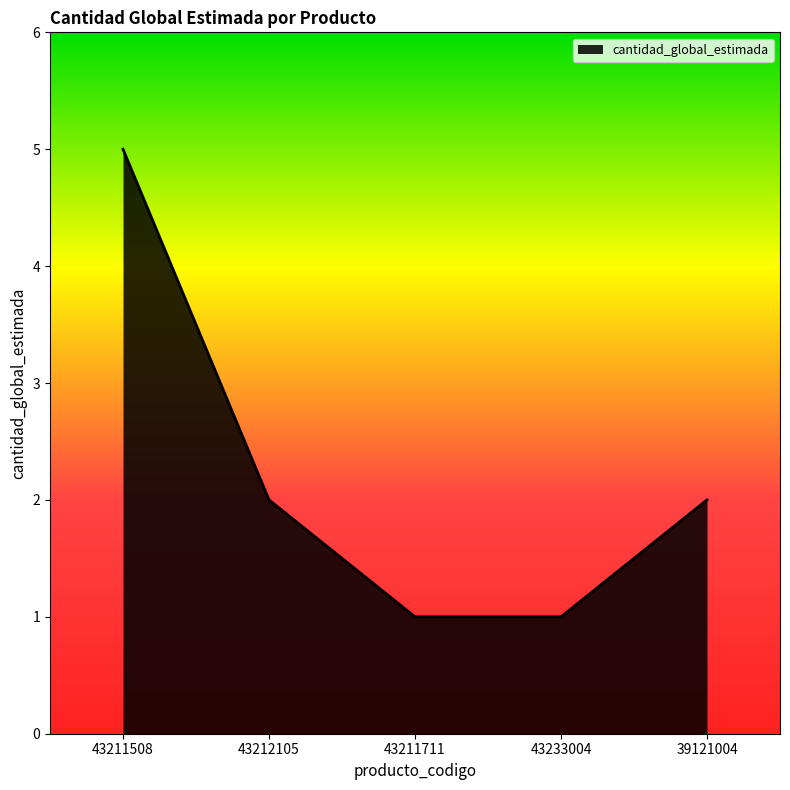

What is the ratio of the value at 39121004 to the value at 43212105?

1.0